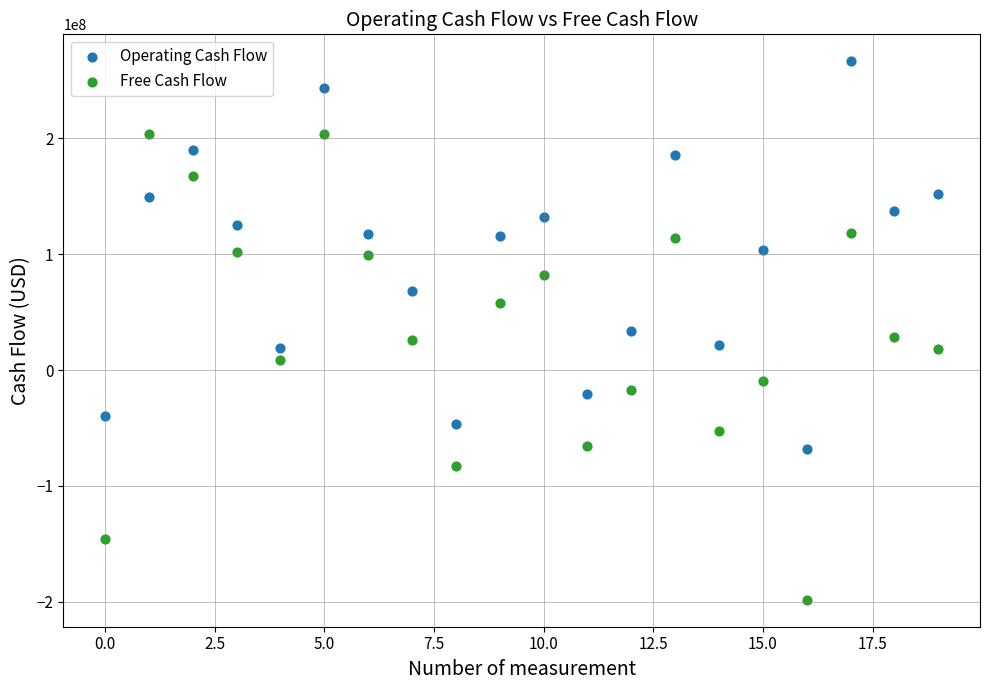

Across all data points, what is the range of Y values (max minus min)?

464500000